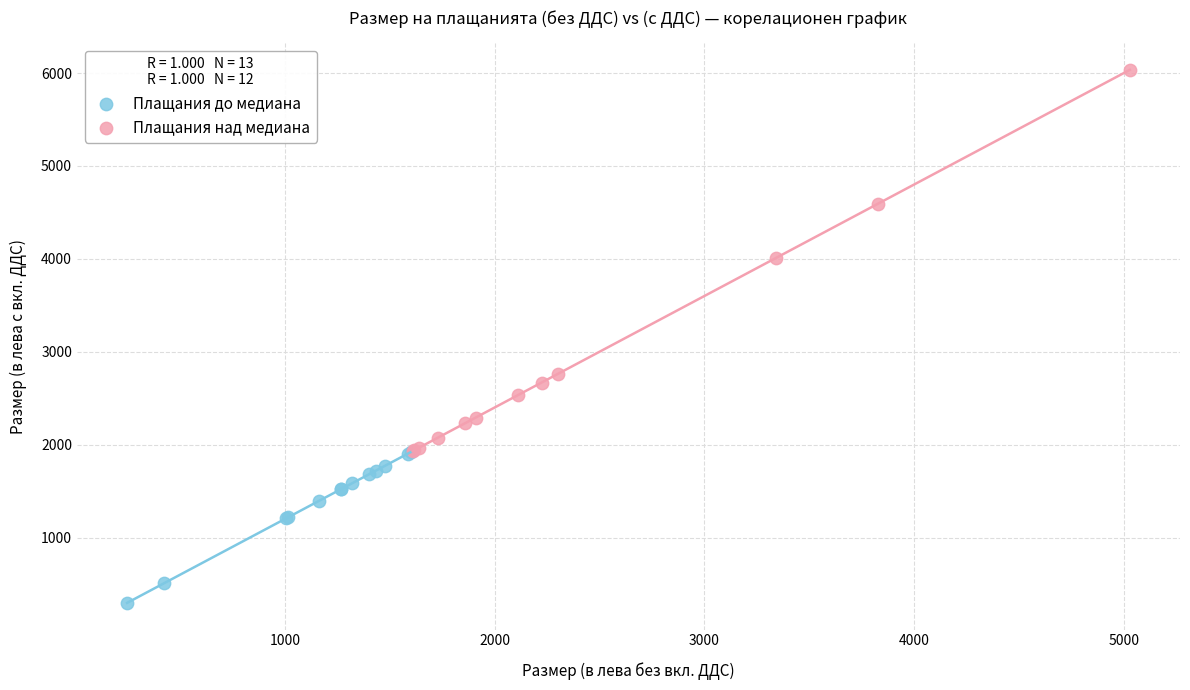

Which series has the widest spread of Y values?

Плащания над медиана